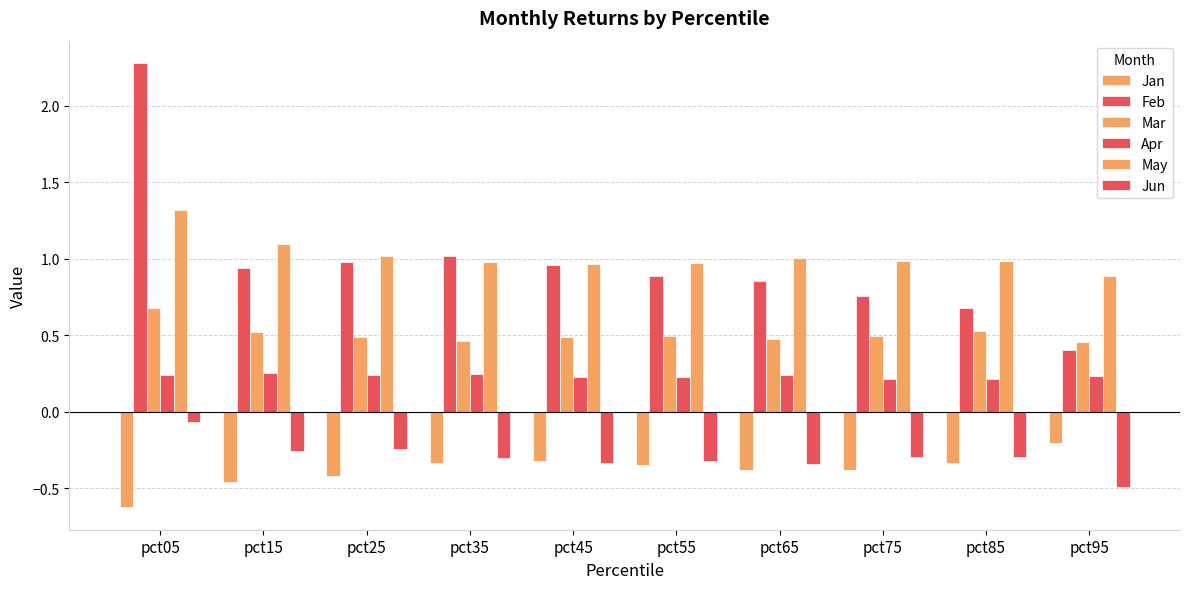

What is the value of the Jun bar at the 8th from the left?

-0.3